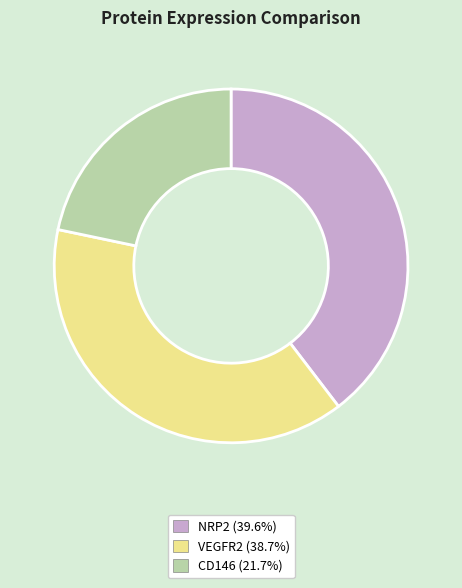

Between CD146 and VEGFR2, which is larger?

VEGFR2